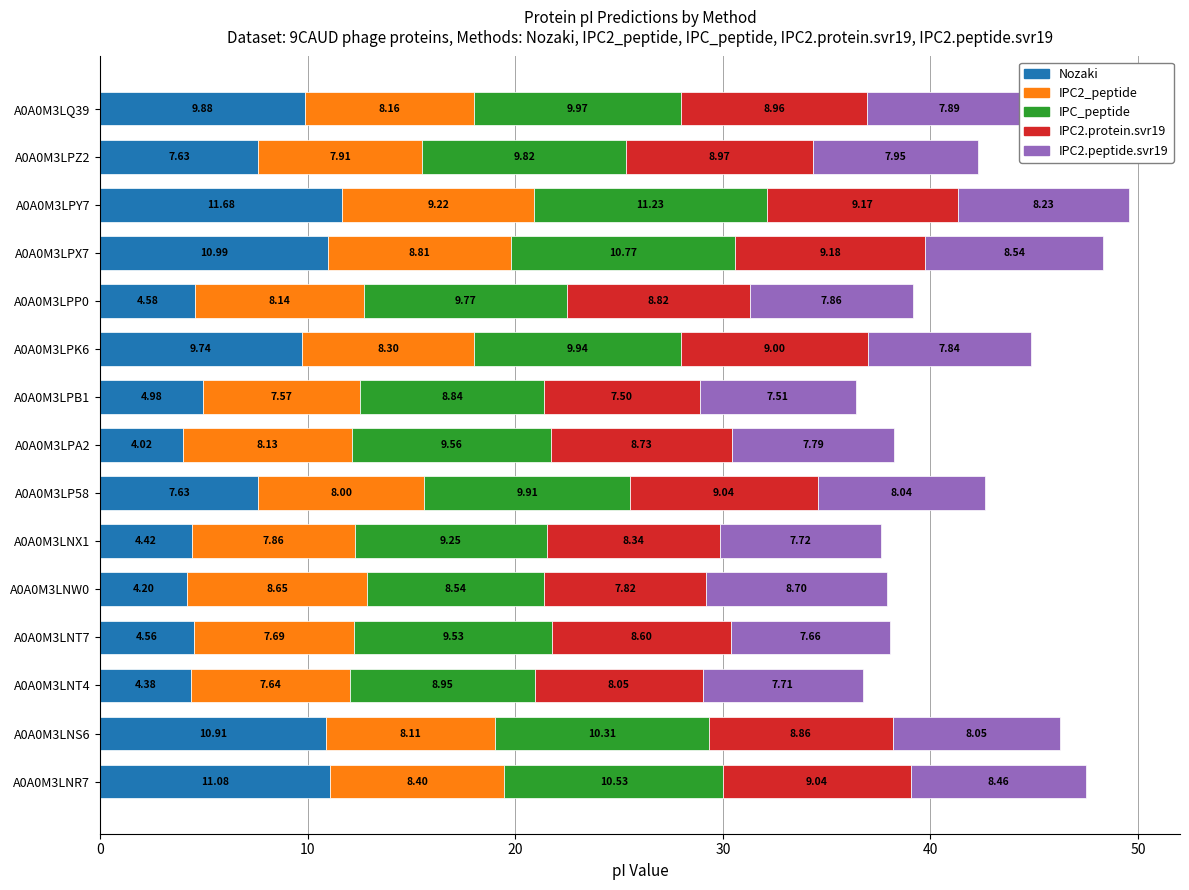

What is the difference between the Nozaki values at A0A0M3LPA2 and A0A0M3LNX1?

0.4